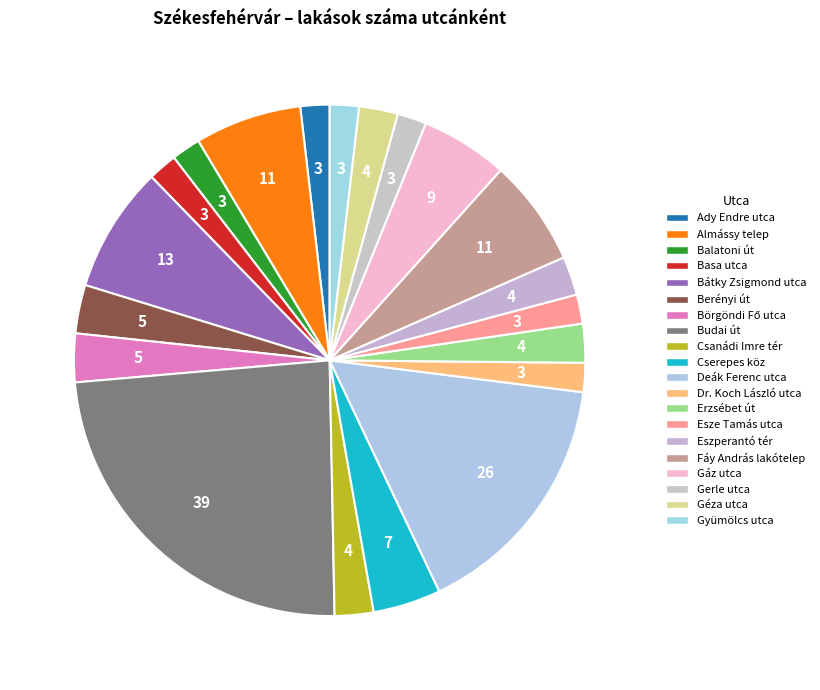

The Bátky Zsigmond utca slice represents 8% of the pie. True or false?

True